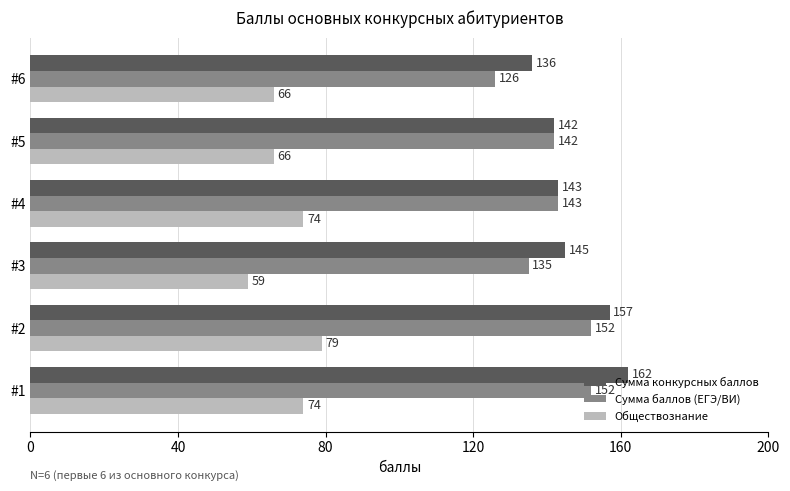

What is the difference between the second highest and second lowest values in the Сумма конкурсных баллов series?

15